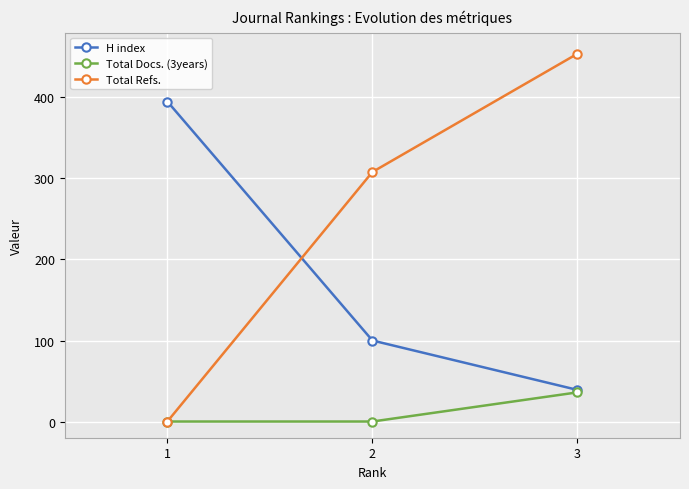

Reading left to right, list all the values displayed in this chart.

H index: 395	100	39
Total Docs. (3years): 0	0	36
Total Refs.: 0	308	454